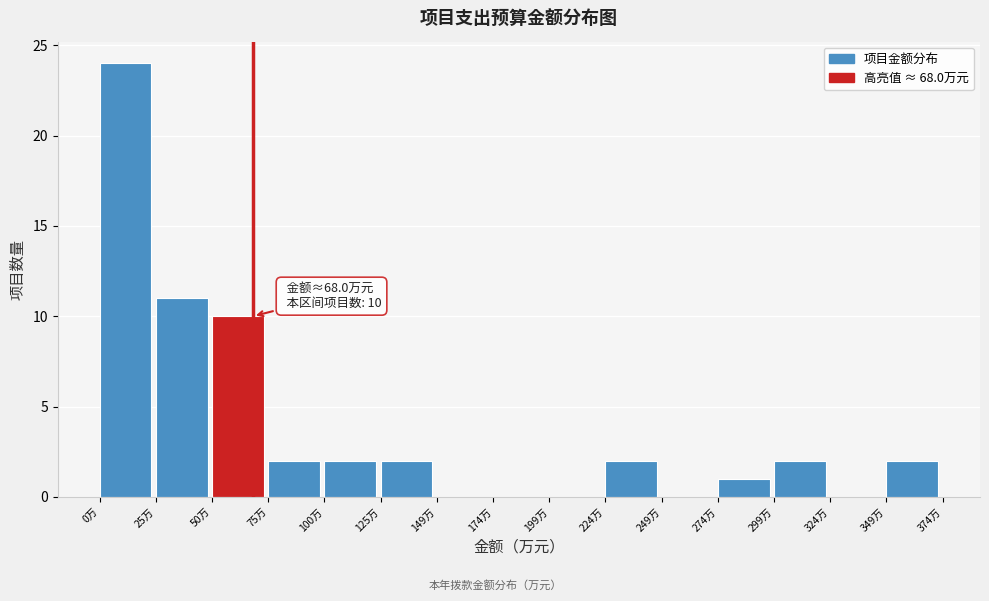

Over which range of the x-axis is the bar tallest?

0 to 25